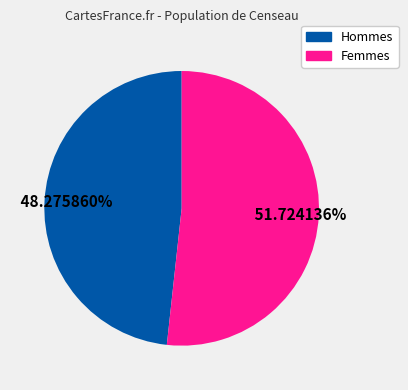

Is there any slice that represents more than half of the pie?

Yes